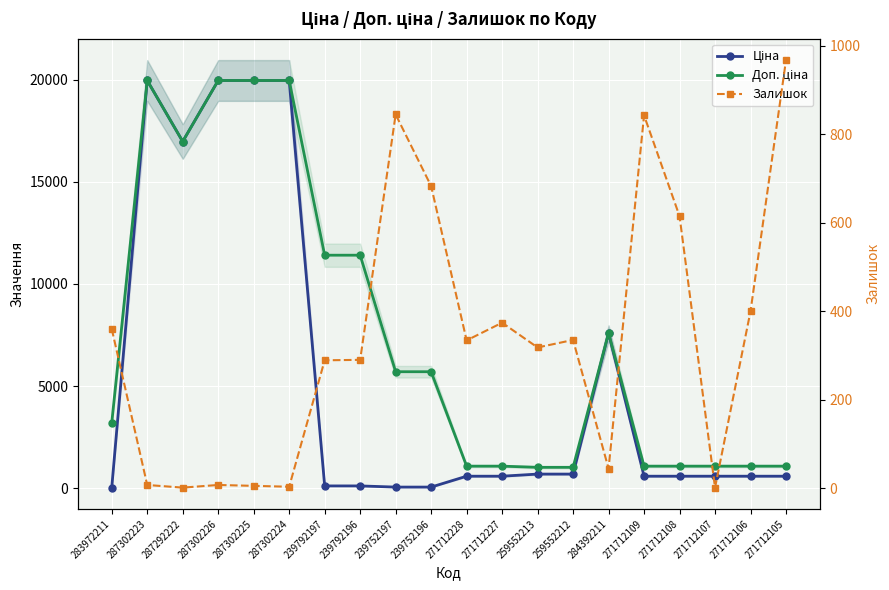

What is the label of the 8th point from the left?

239792196